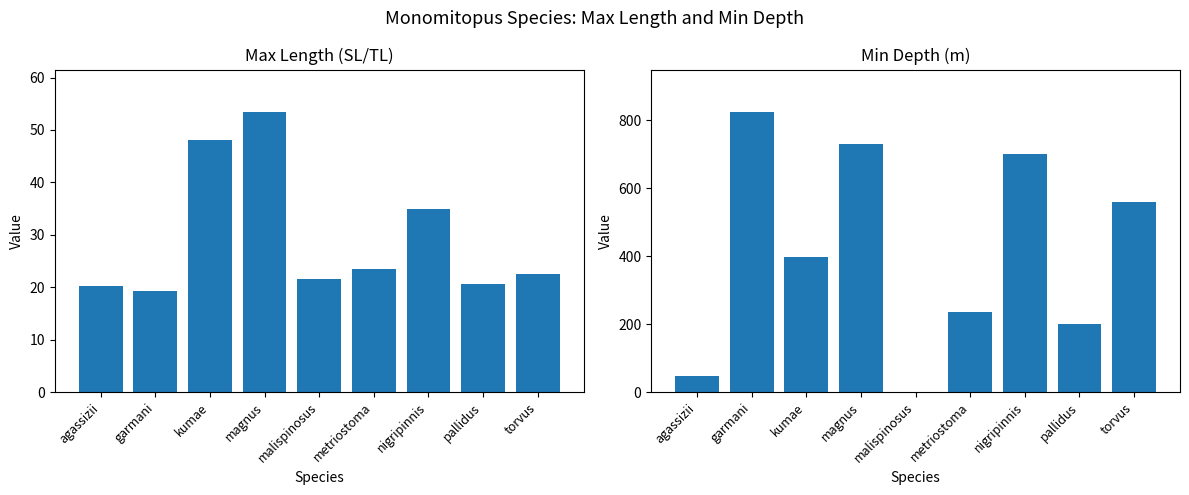

Reading left to right, transcribe all the data shown in this chart.

Max length: 20.3	19.2	48.0	53.5	21.6	23.5	35.0	20.7	22.6
Min Depth: 48.0	825.0	398.0	730.0	0.0	235.0	700.0	200.0	560.0